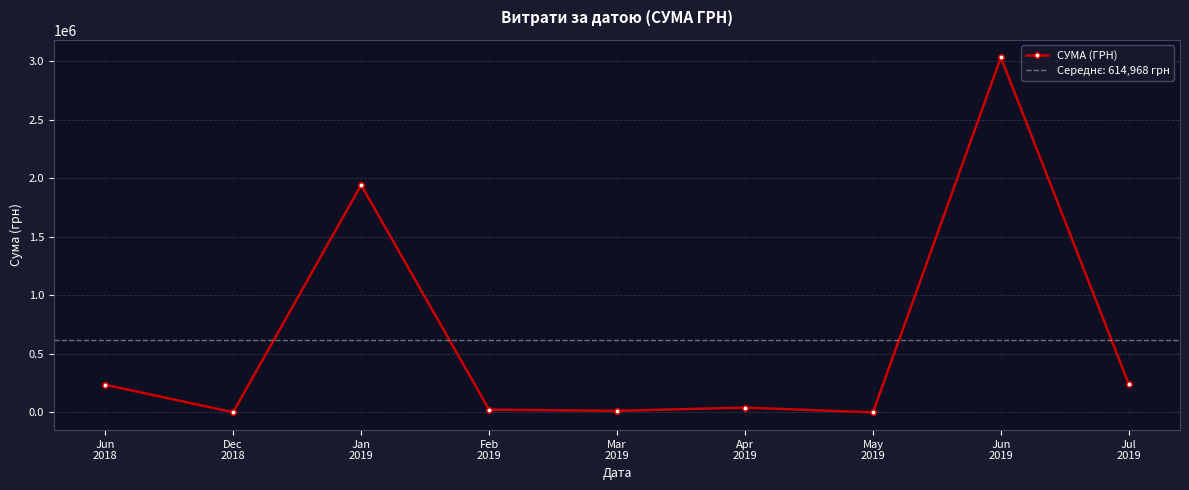

How many points are lower than both their immediate neighbors (excluding endpoints)?

3